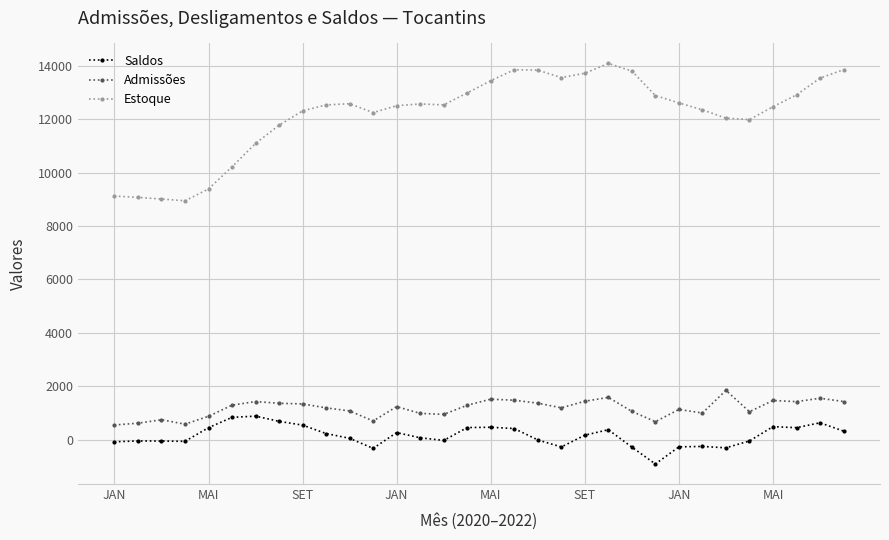

What is the average value of the Saldos series?

145